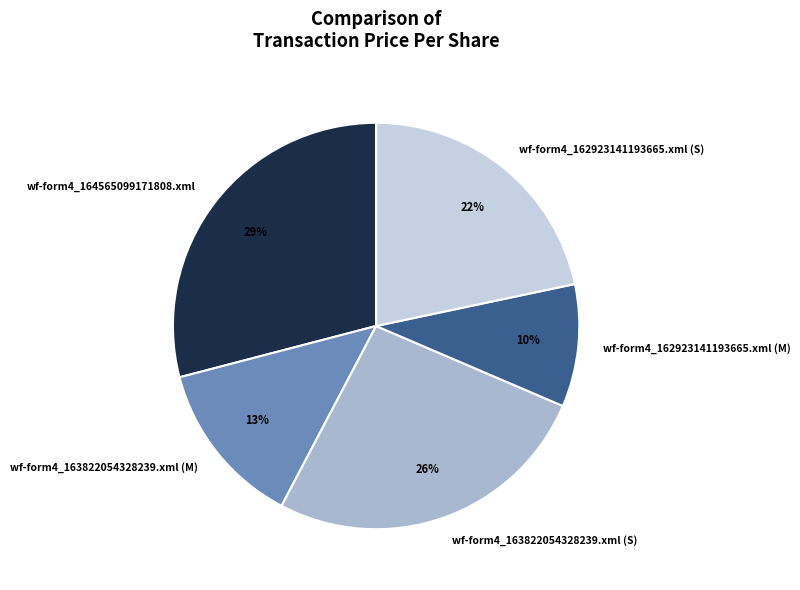

The wf-form4_162923141193665.xml (S) slice represents 15% of the pie. True or false?

False